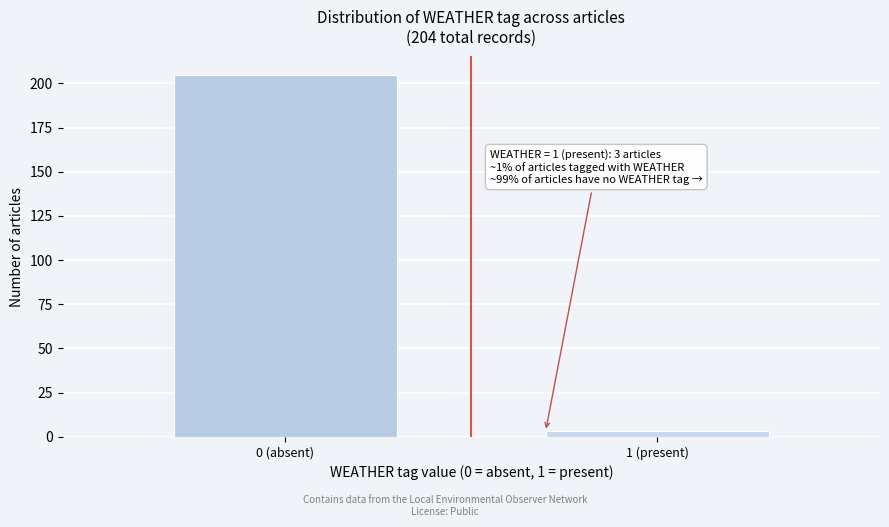

Reading left to right, what are all the values shown in this chart?

0 (absent)=205	1 (present)=3